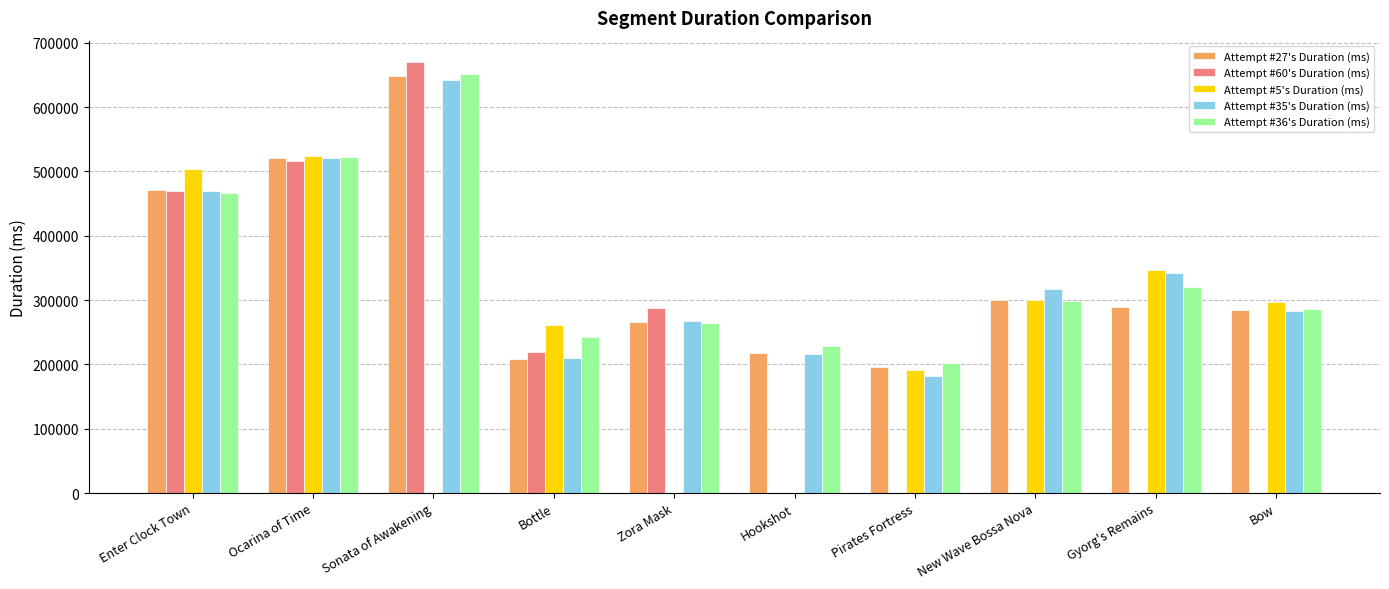

What is the average value of the Attempt #36's Duration (ms) series?

348215